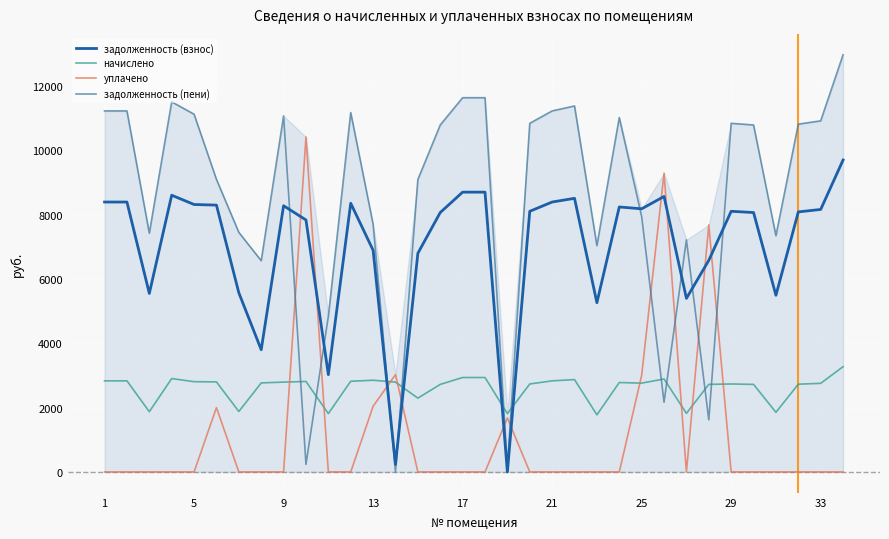

Count the number of categories in the chart.

34